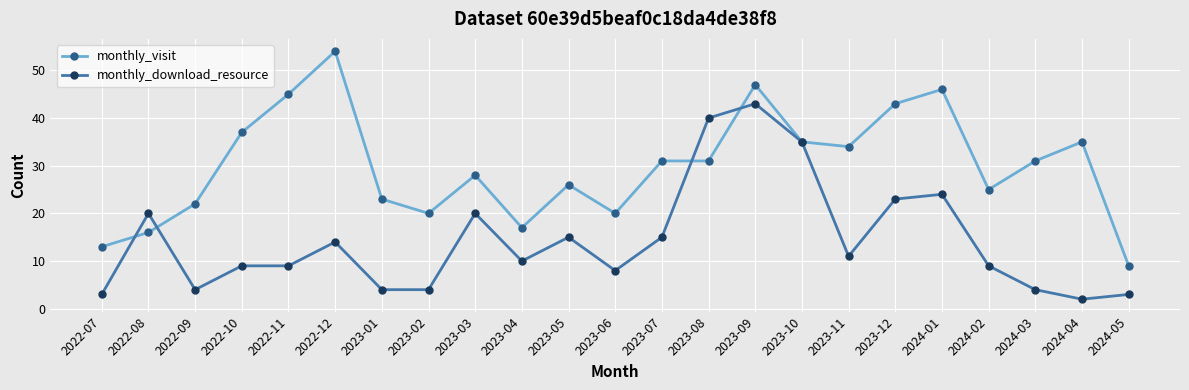

What is the spread (max minus min) of values at 2023-04?

7